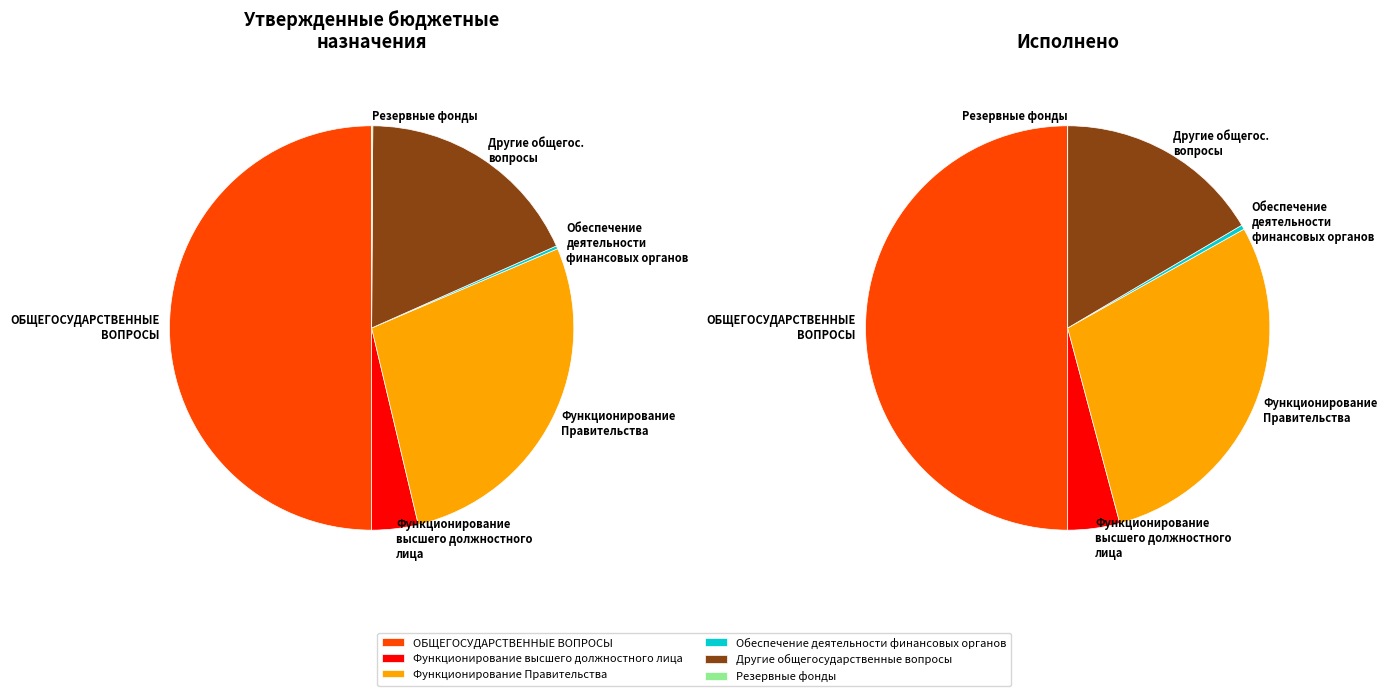

How much of the chart is everything except Другие общегосударственные вопросы?

83.5%